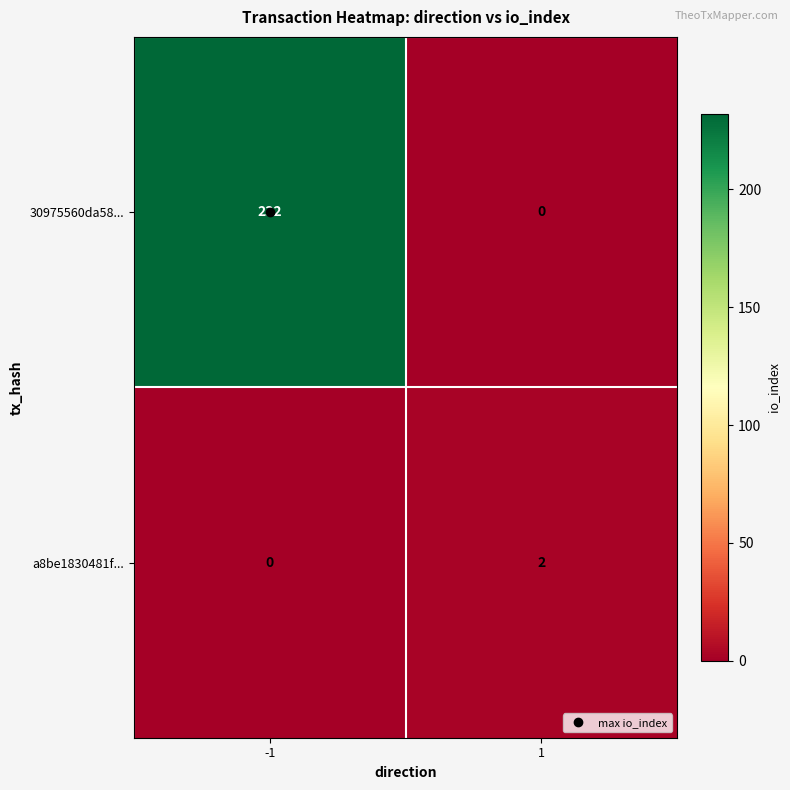

The 30975560da58... series shows 0 at 1. True or false?

True